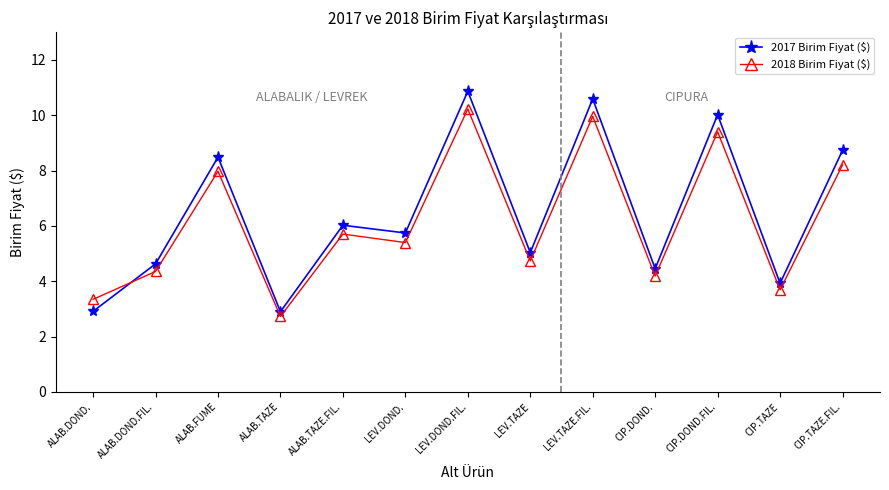

What is the sum of the 2017 Birim Fiyat ($) values at LEV.TAZE and LEV.DOND.?

10.8